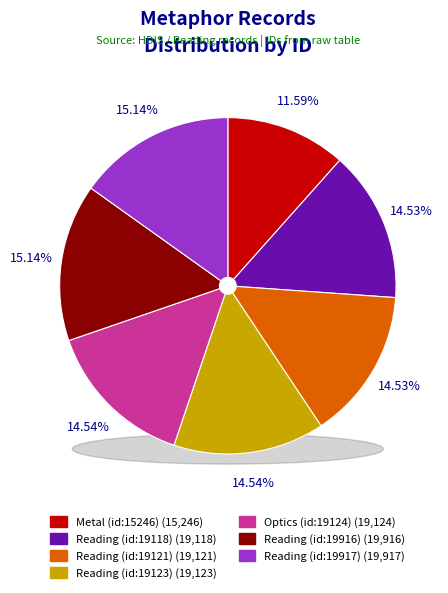

What percentage is the Reading (id:19118) slice, to the nearest percent?

15%